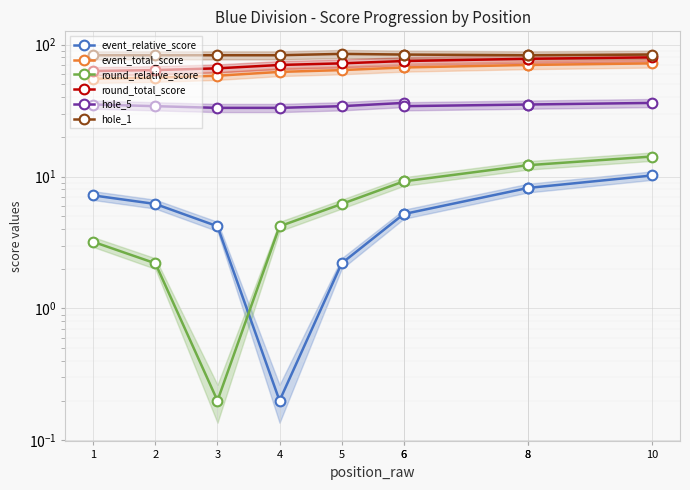

At which label does event_relative_score first exceed 6?

1